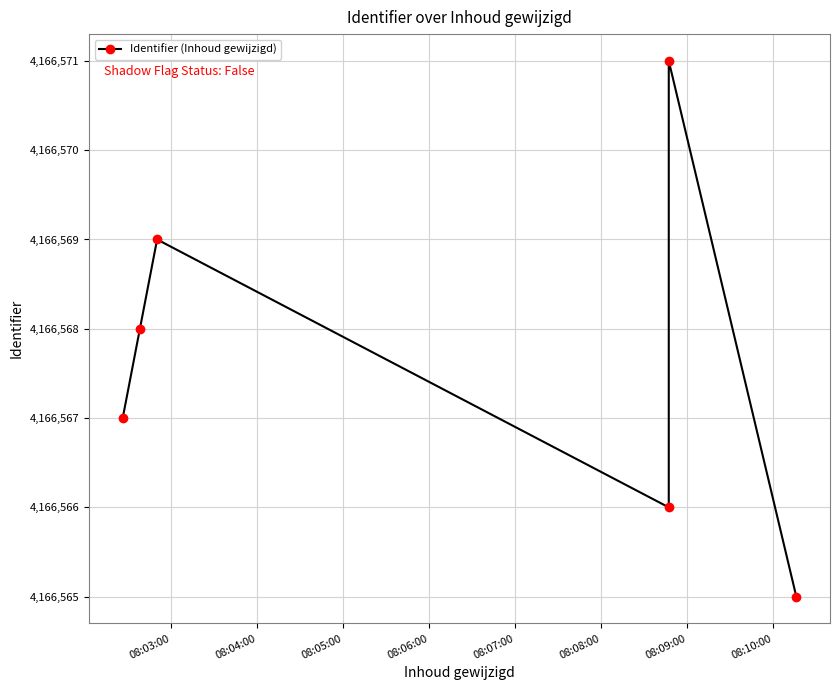

How many values exceed 4166568?

2